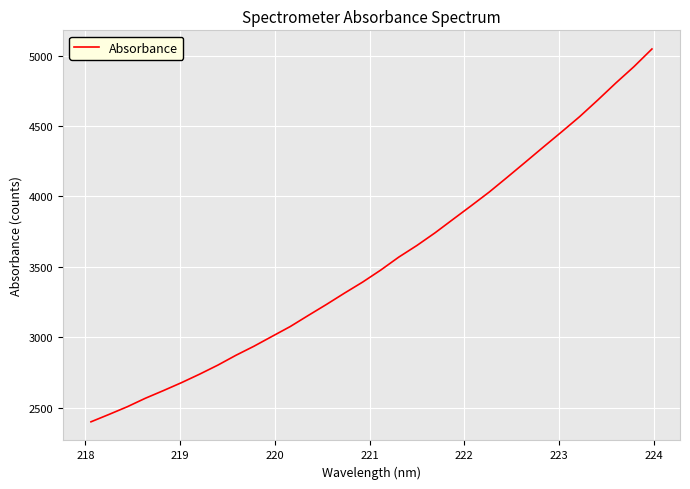

What is the maximum value shown in the chart?

5047.5